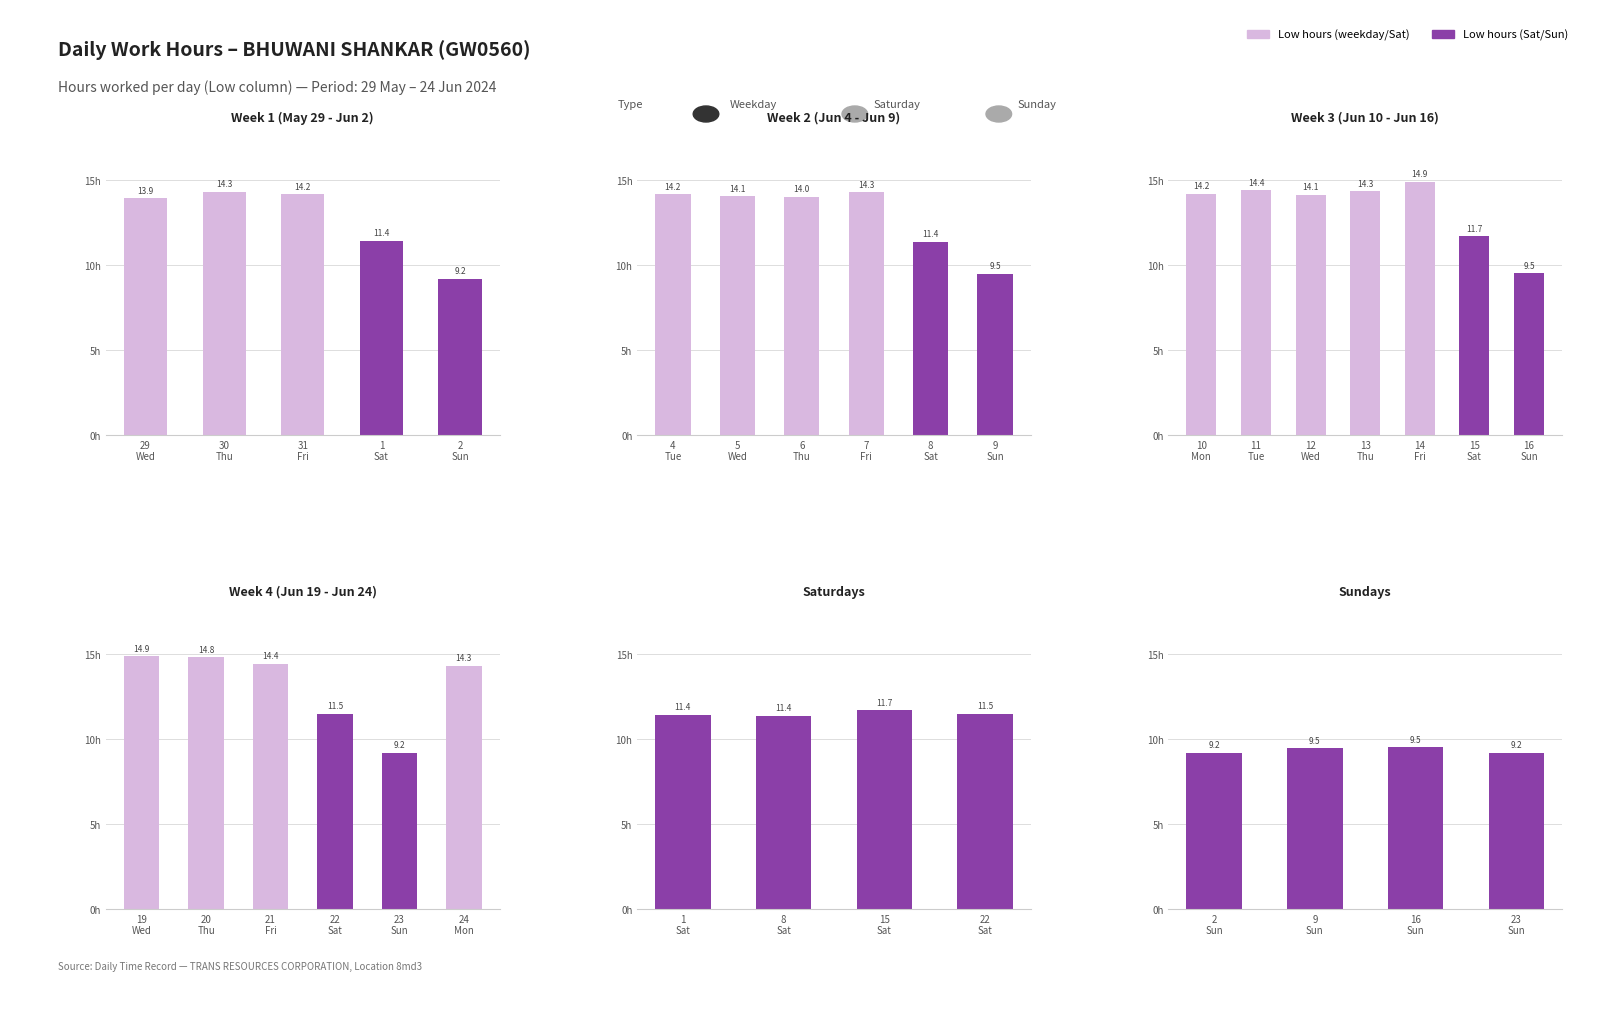

What is the maximum value shown in the chart?

14.9